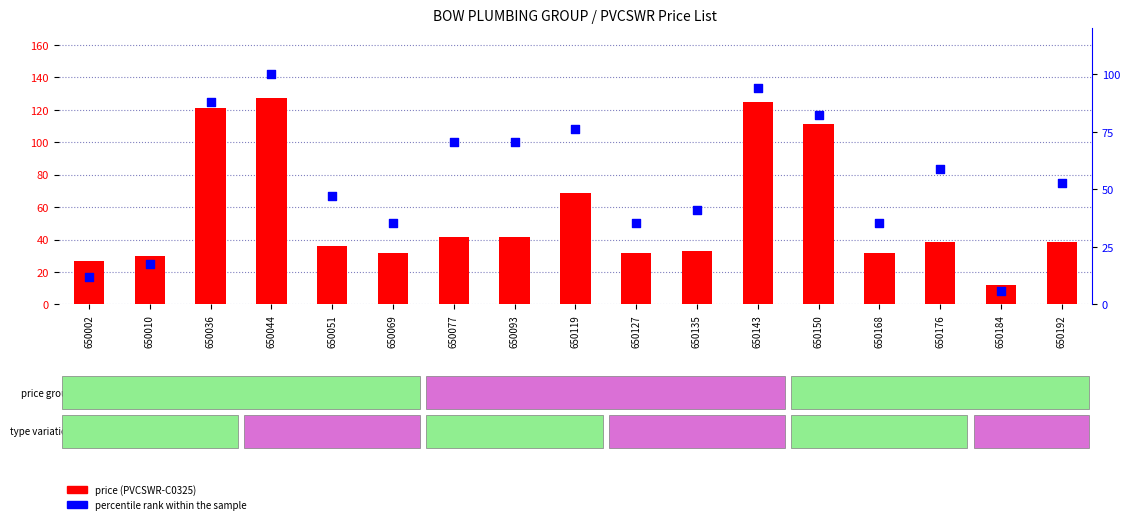

At which category is the sum across all series the highest?

650044